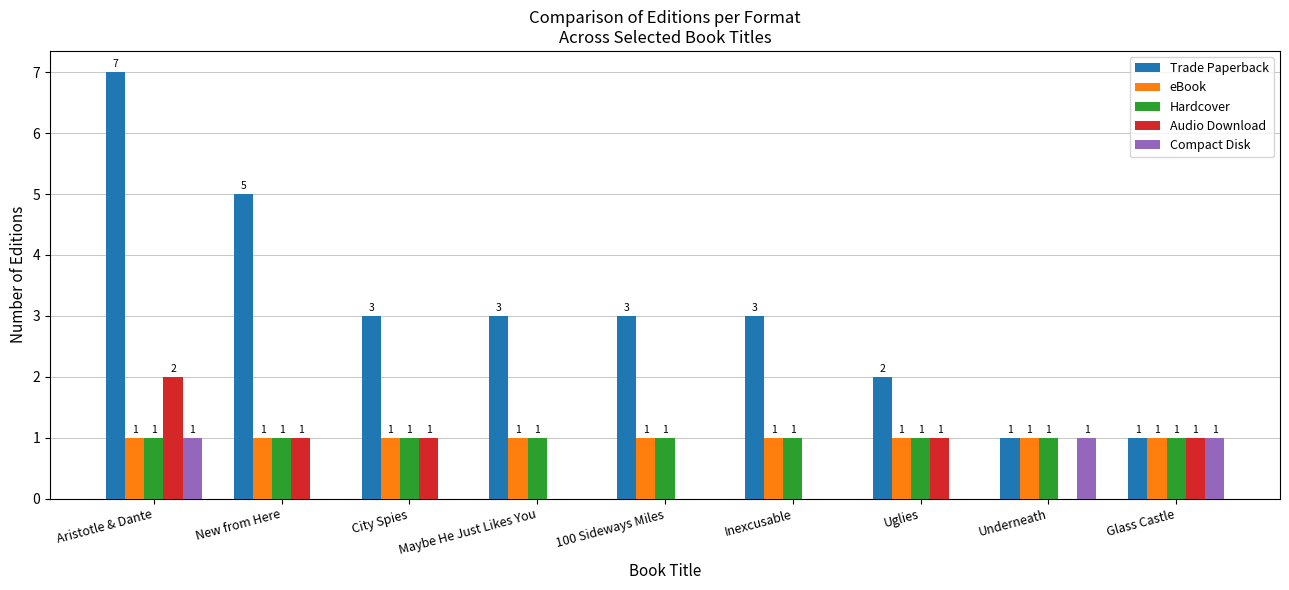

Between Underneath and Glass Castle, which series saw the biggest shift?

Audio Download